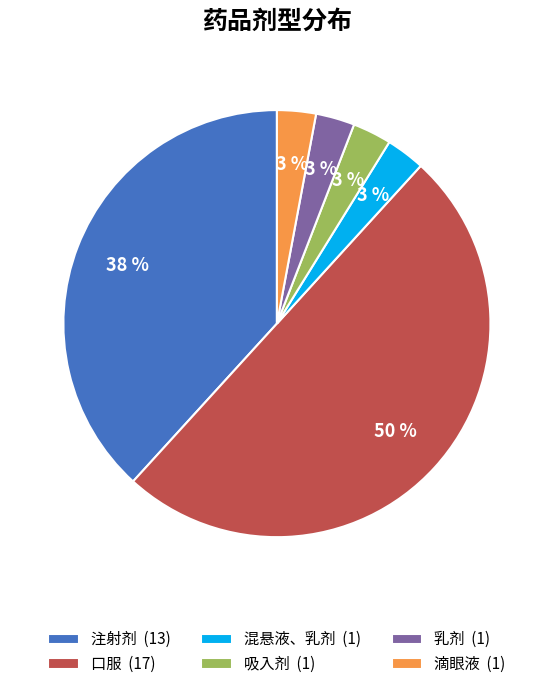

To the nearest percent, what is the combined percentage of 滴眼液 (1) and 乳剂 (1)?

6%